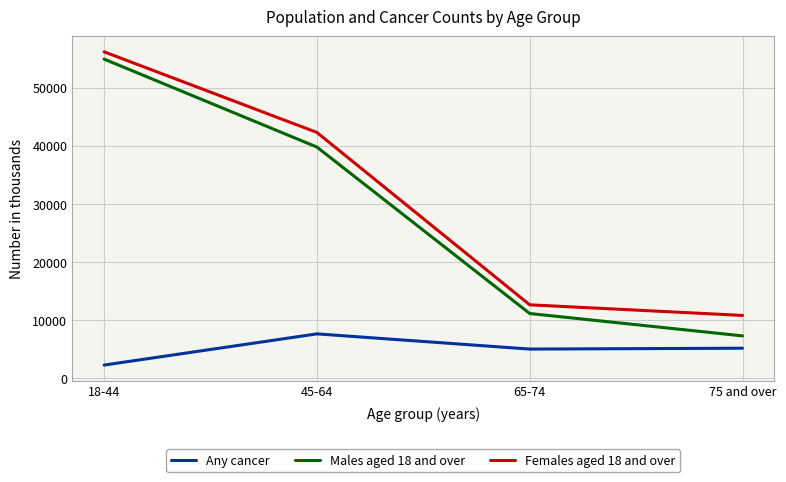

Which label corresponds to the smallest value in the chart?

18-44